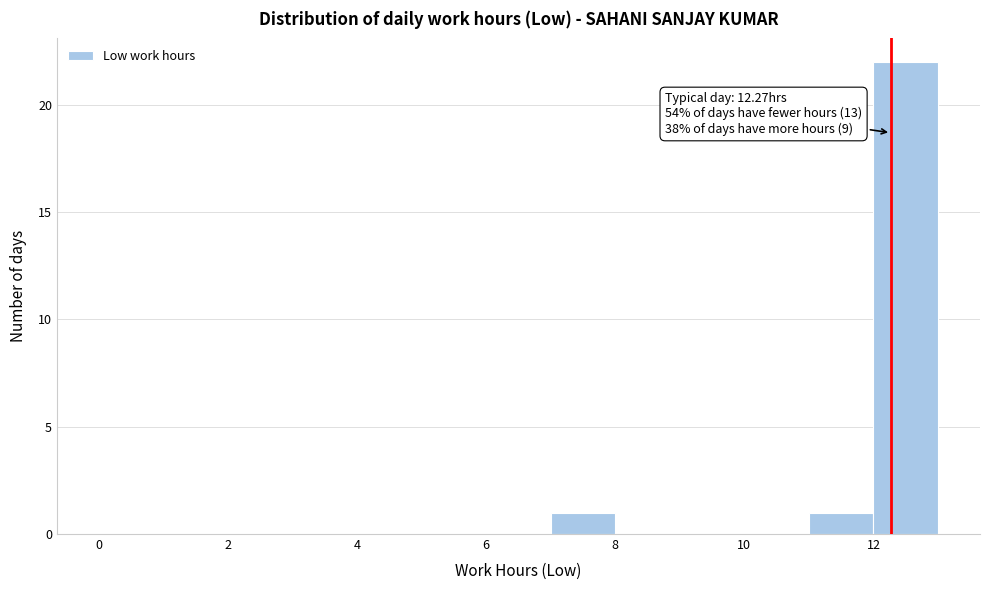

Over which range of the x-axis is the bar tallest?

12 to 13